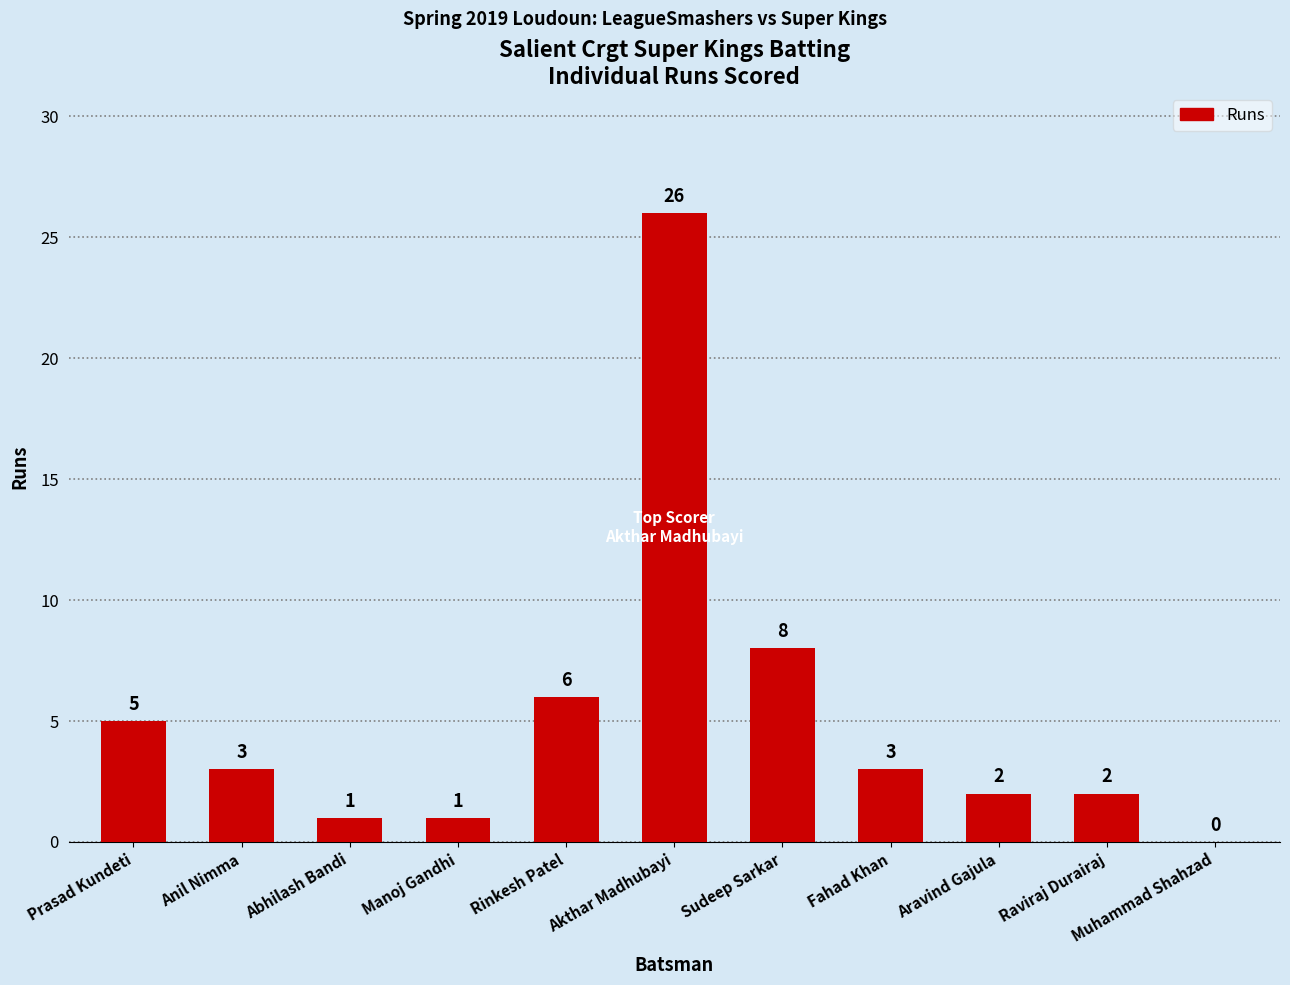

Reading right to left, list all the values displayed in this chart.

0	2	2	3	8	26	6	1	1	3	5